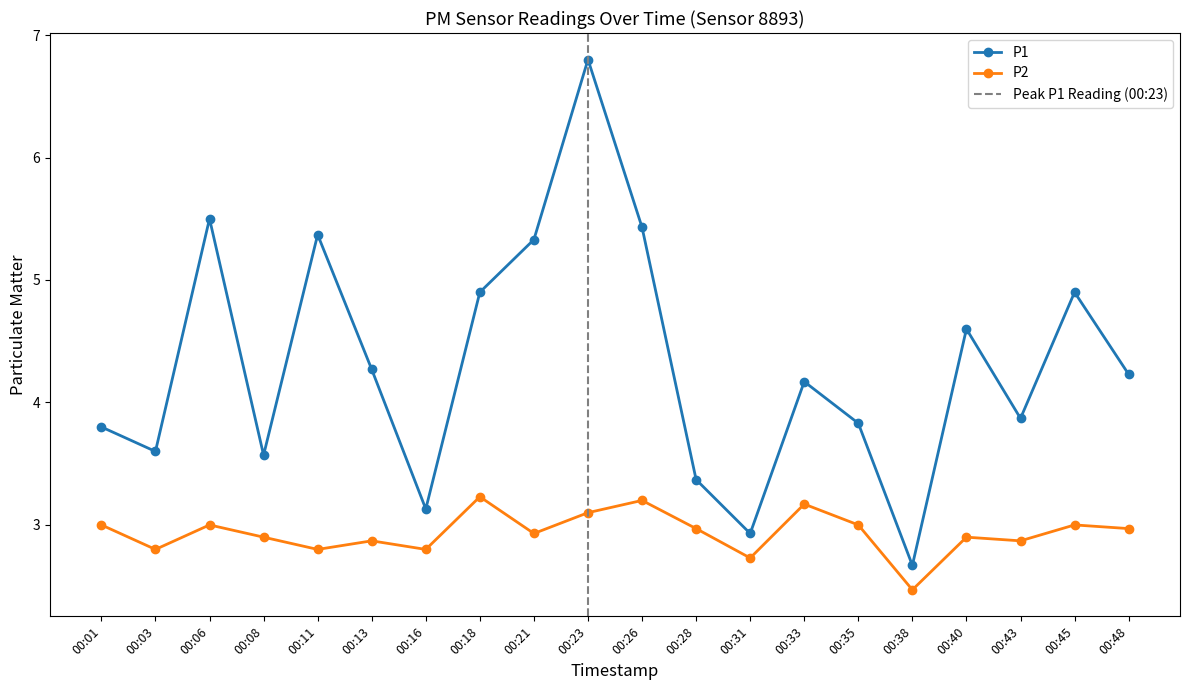

Between 00:03 and 00:31, which series saw the biggest shift?

P1